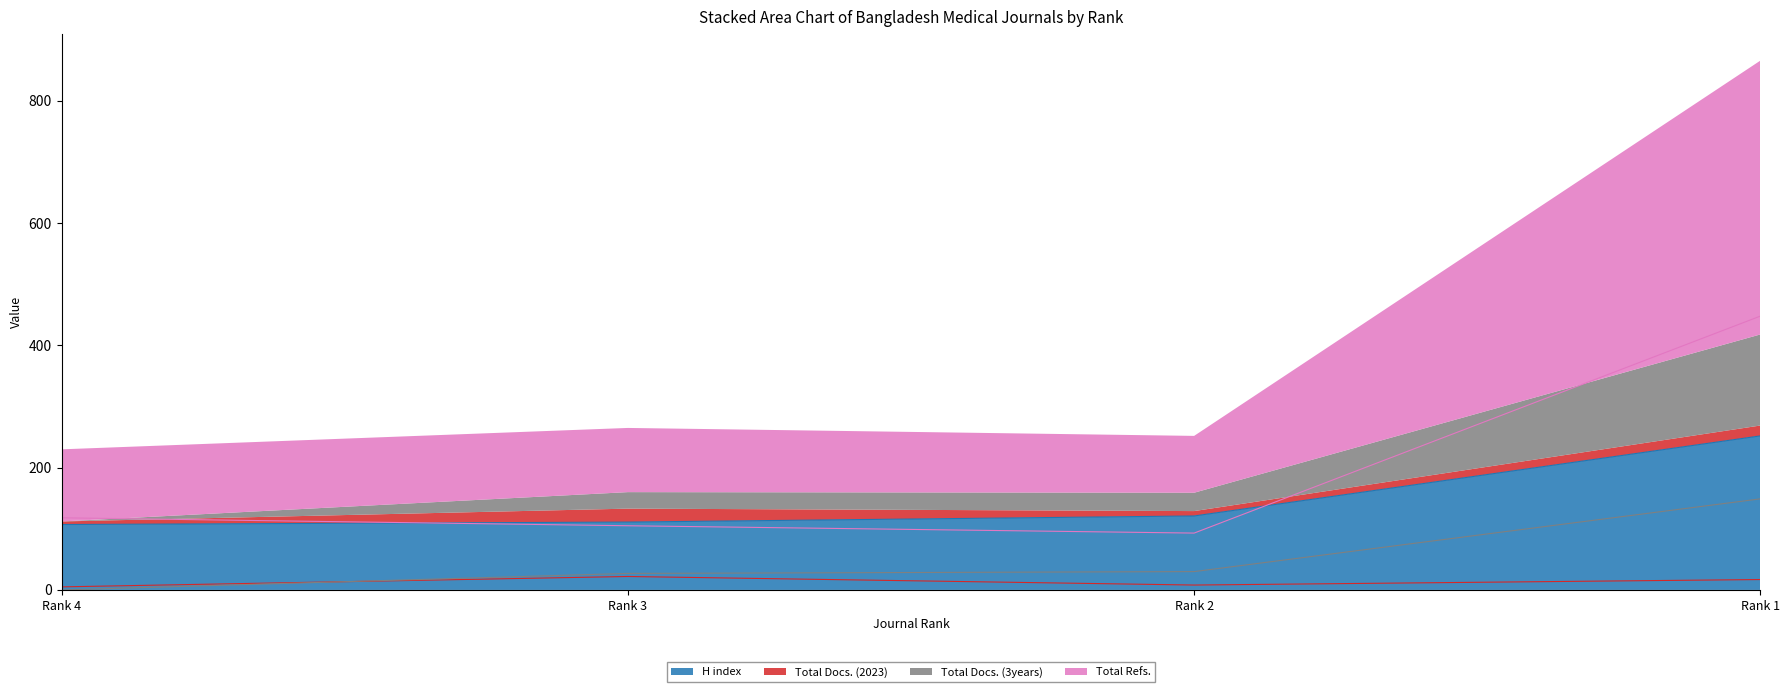

Is the value of H index at Rank 4 greater than the value of Total Docs. (3years) at Rank 2?

Yes